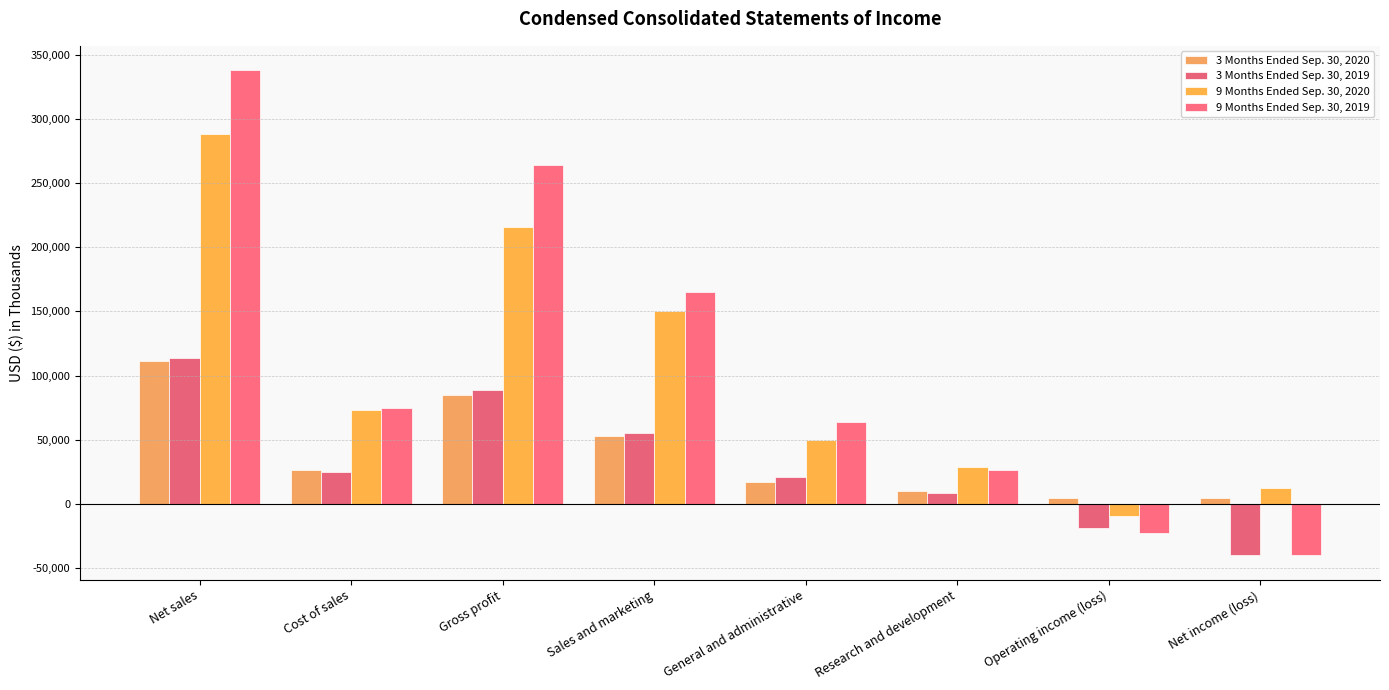

True or false: 3 Months Ended Sep. 30, 2020 has a value of 1139 at Net income (loss).

False